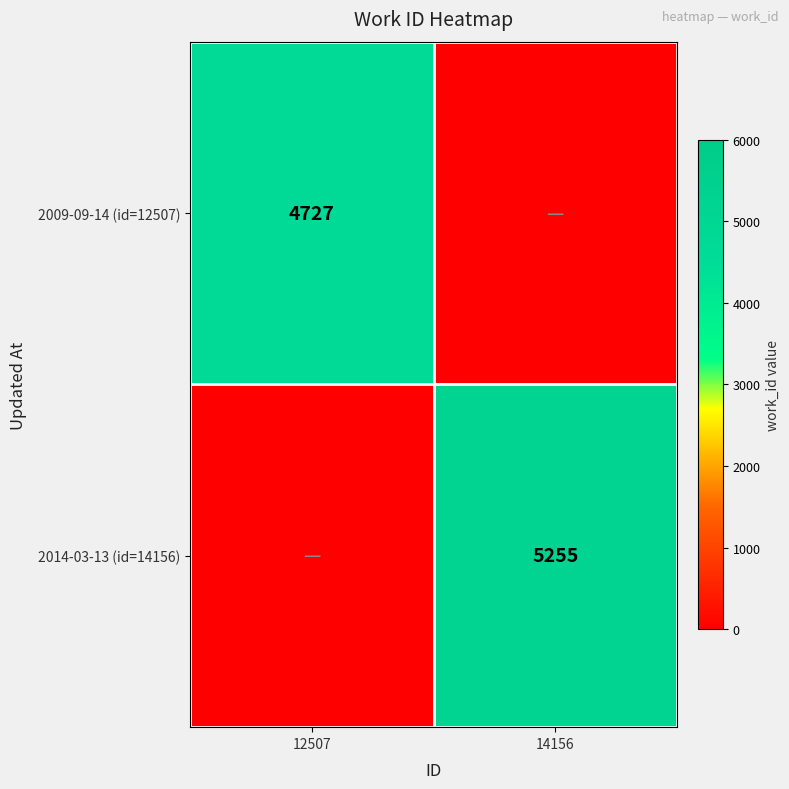

The value of 2014-03-13 (id=14156) at 14156 is 5255. True or false?

True